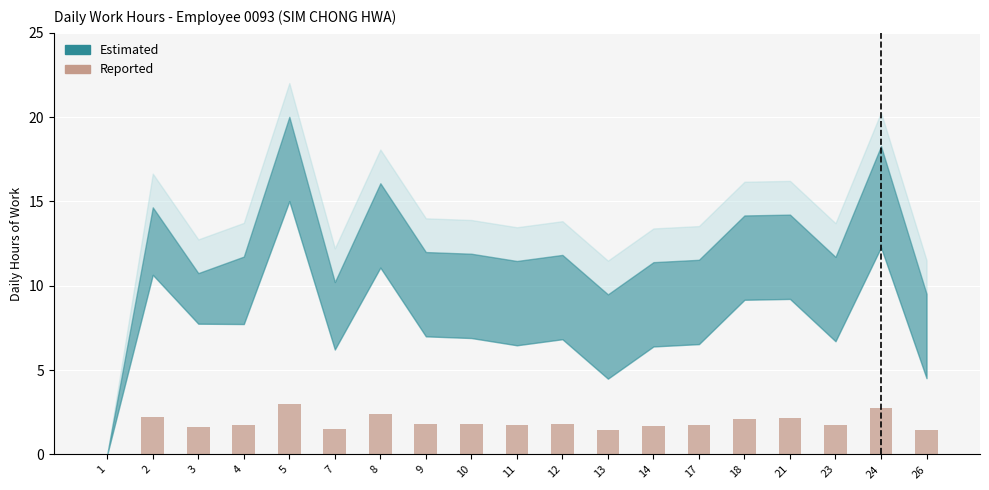

What is the sum of all values?

34.6